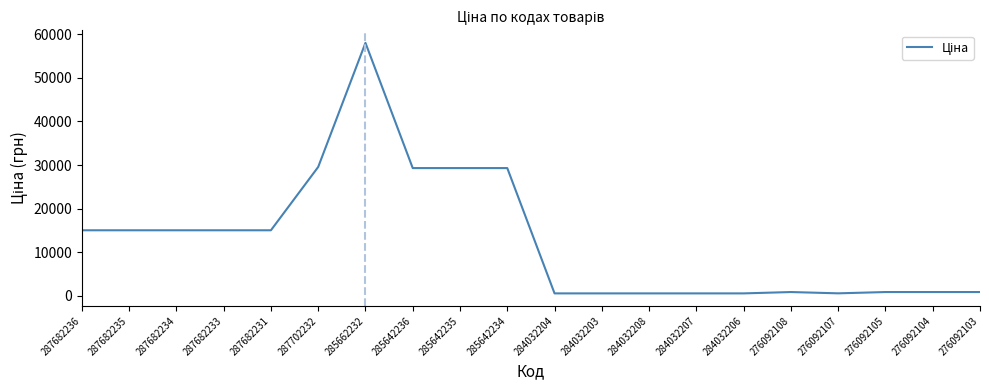

Read the value at 287682233.

15019.2